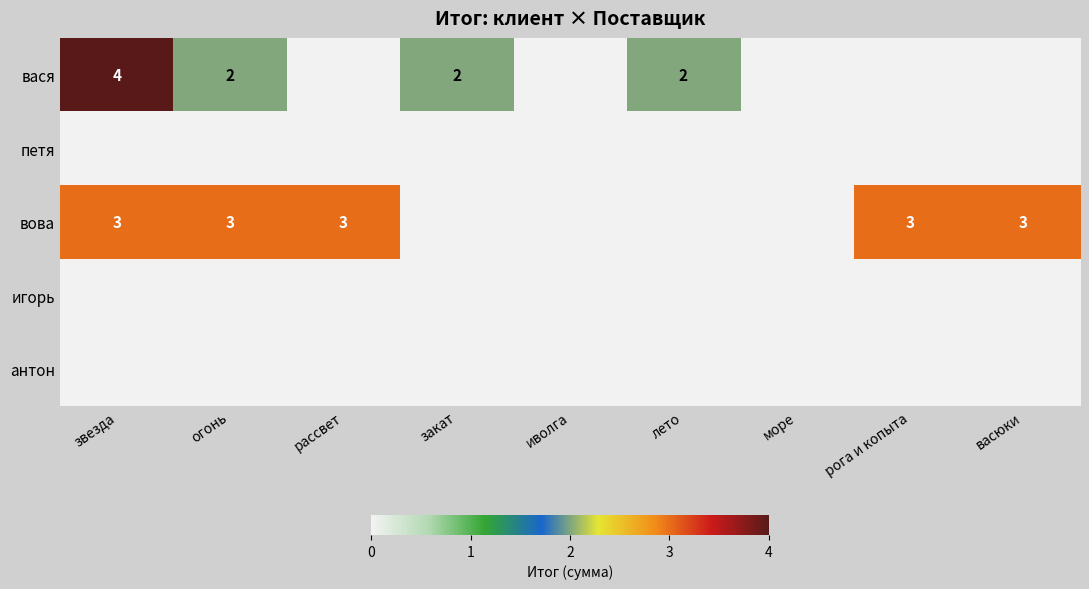

The вова series shows 1 at рога и копыта. True or false?

False